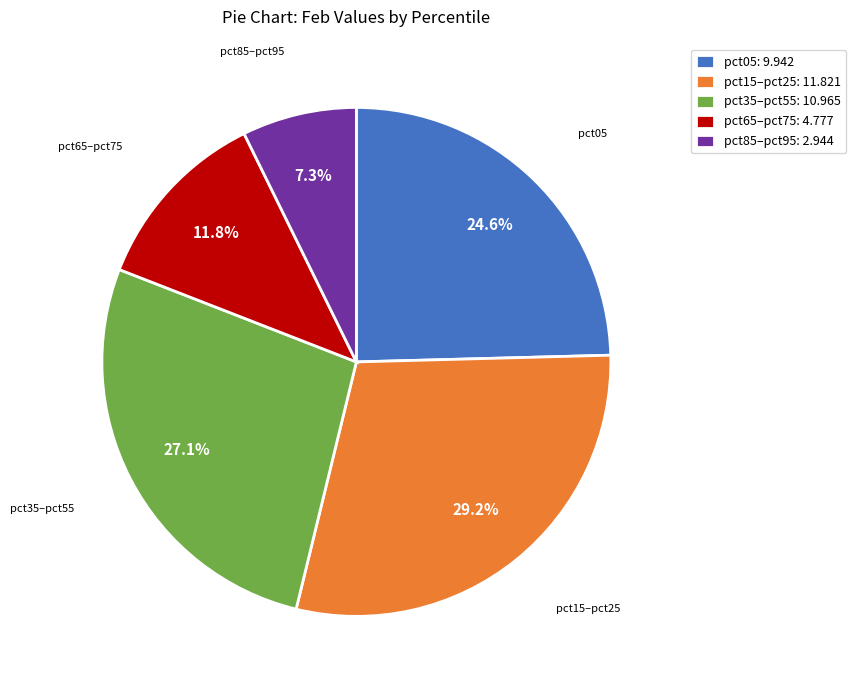

Which has a higher value, pct35–pct55: 10.965 or pct65–pct75: 4.777?

pct35–pct55: 10.965